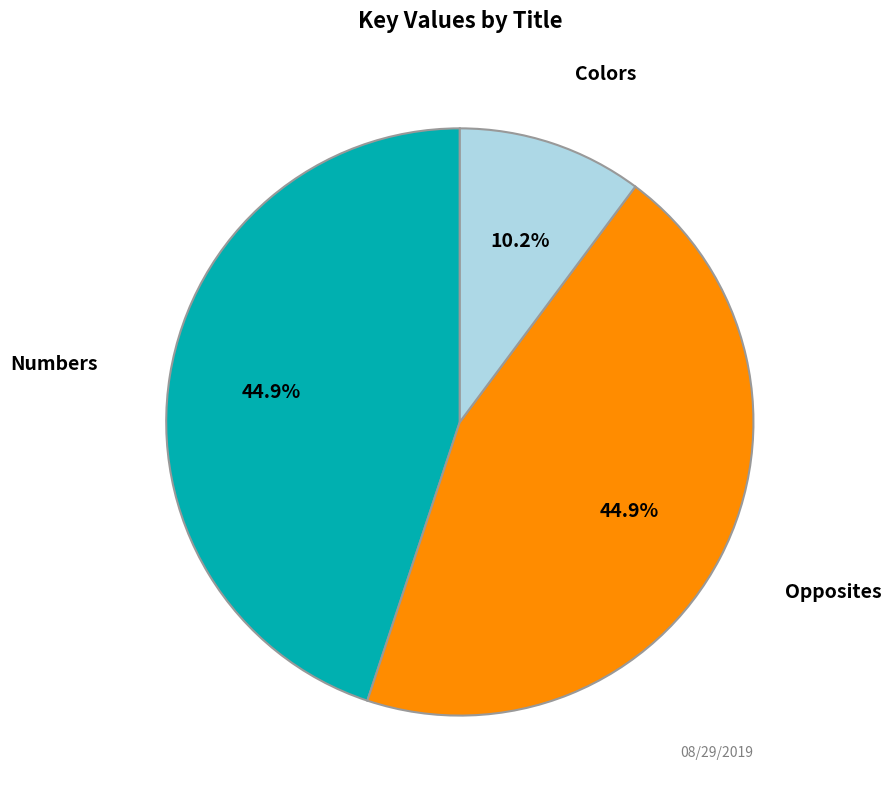

How many slices are in this pie chart?

3